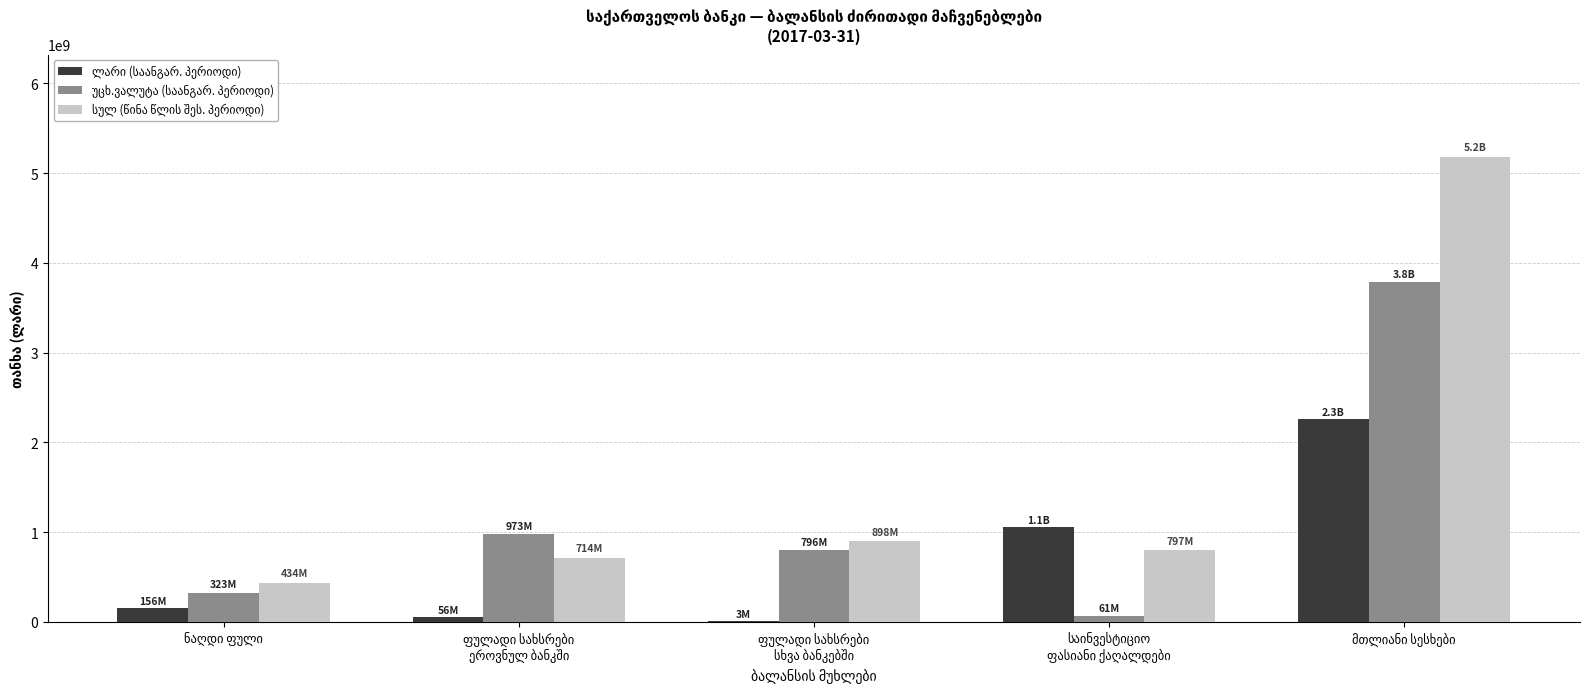

Rank the series by their average value, from lowest to highest.

ლარი (საანგარ. პერიოდი), უცხ.ვალუტა (საანგარ. პერიოდი), სულ (წინა წლის შეს. პერიოდი)